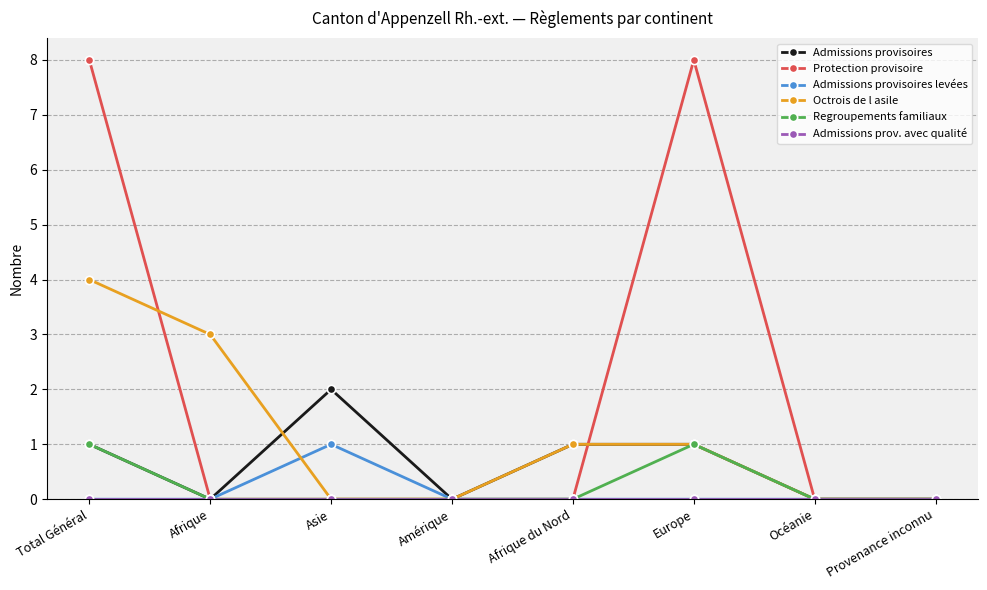

At which category is the sum across all series the highest?

Total Général